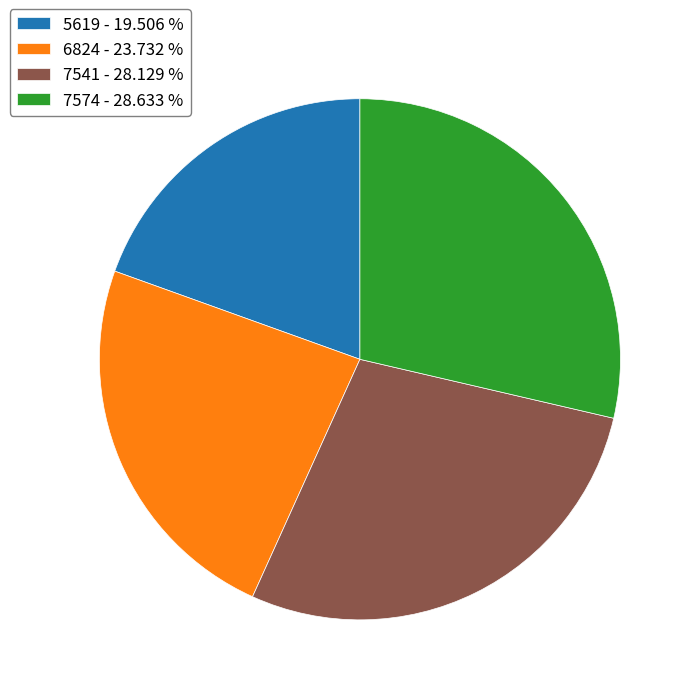

Rank the categories by value from lowest to highest.

5619, 6824, 7541, 7574